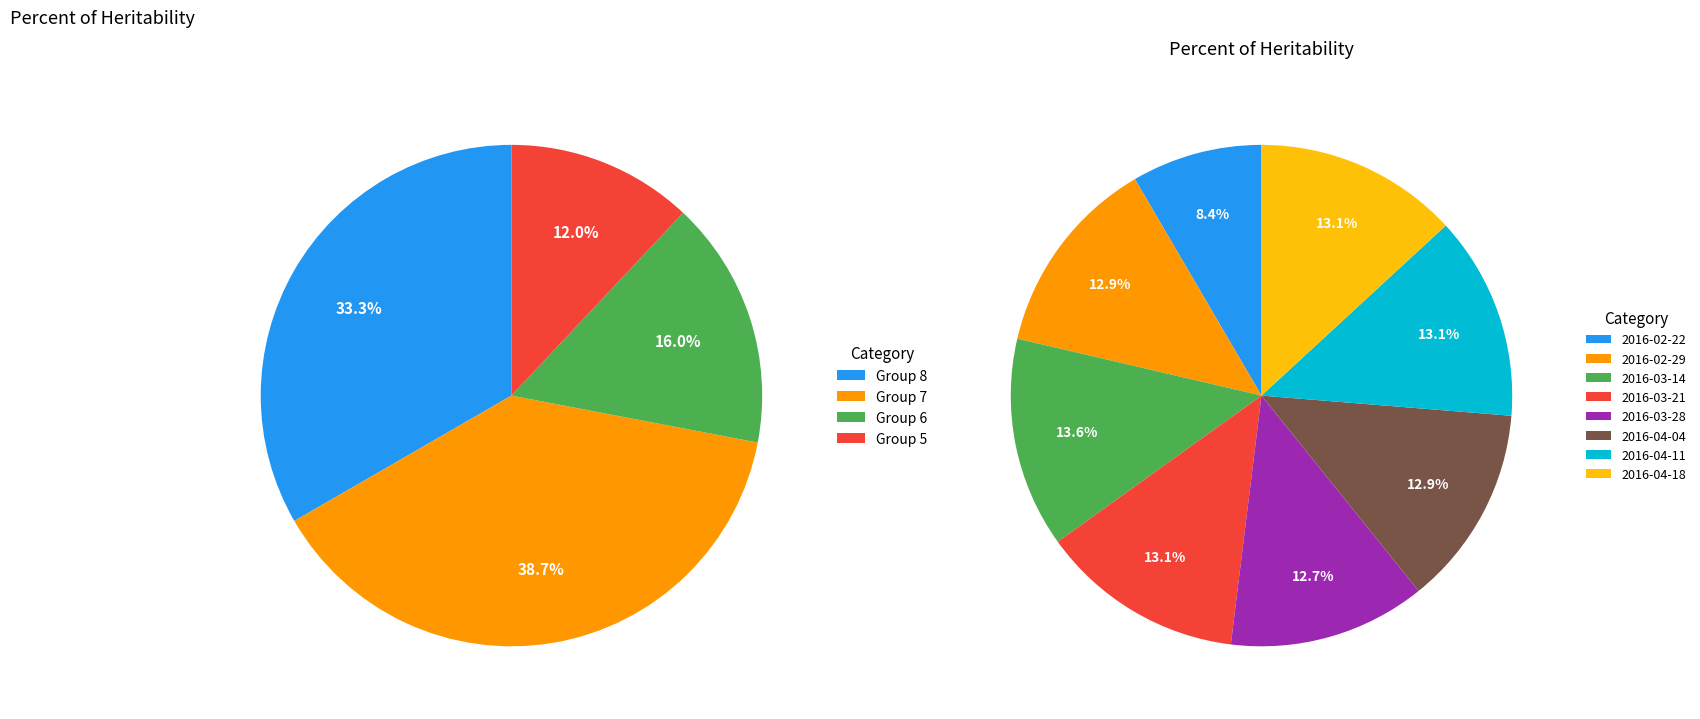

Is there any slice that represents more than half of the pie?

No